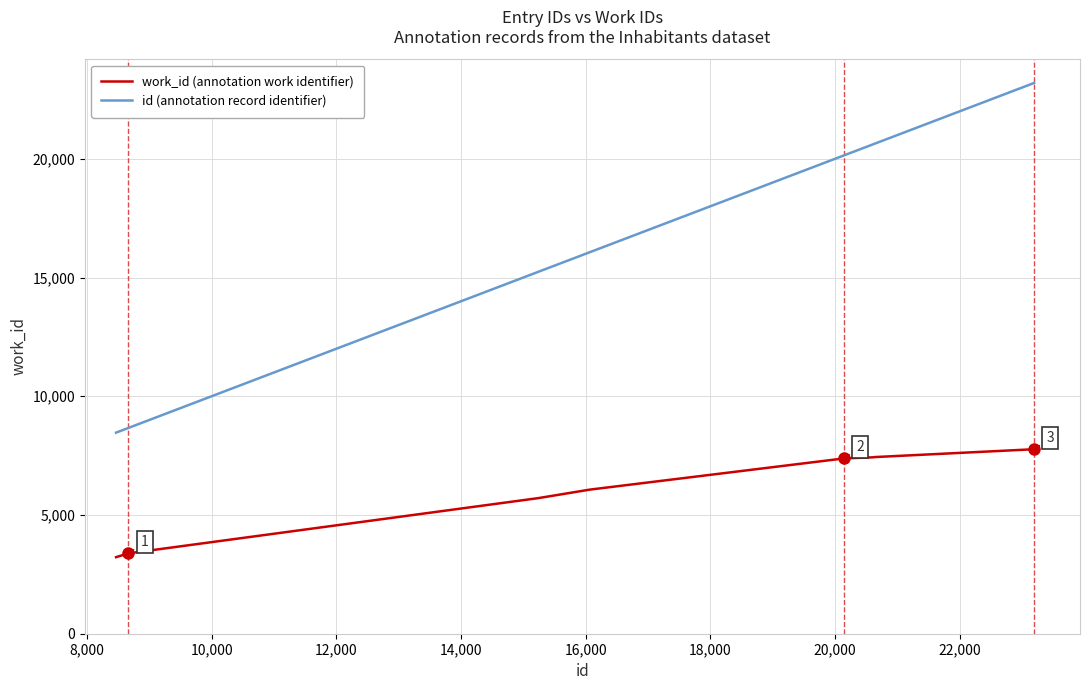

True or false: id (annotation record identifier) and work_id (annotation work identifier) cross at least once.

False